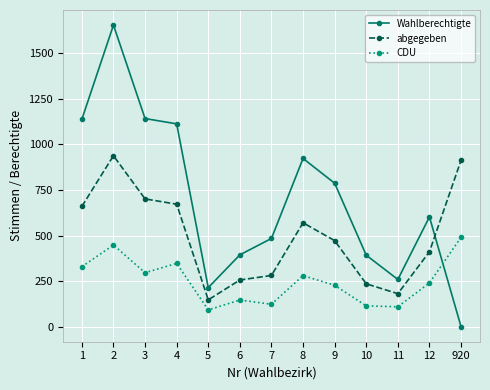

What is the value of the Wahlberechtigte point at the 7th from the left?

484